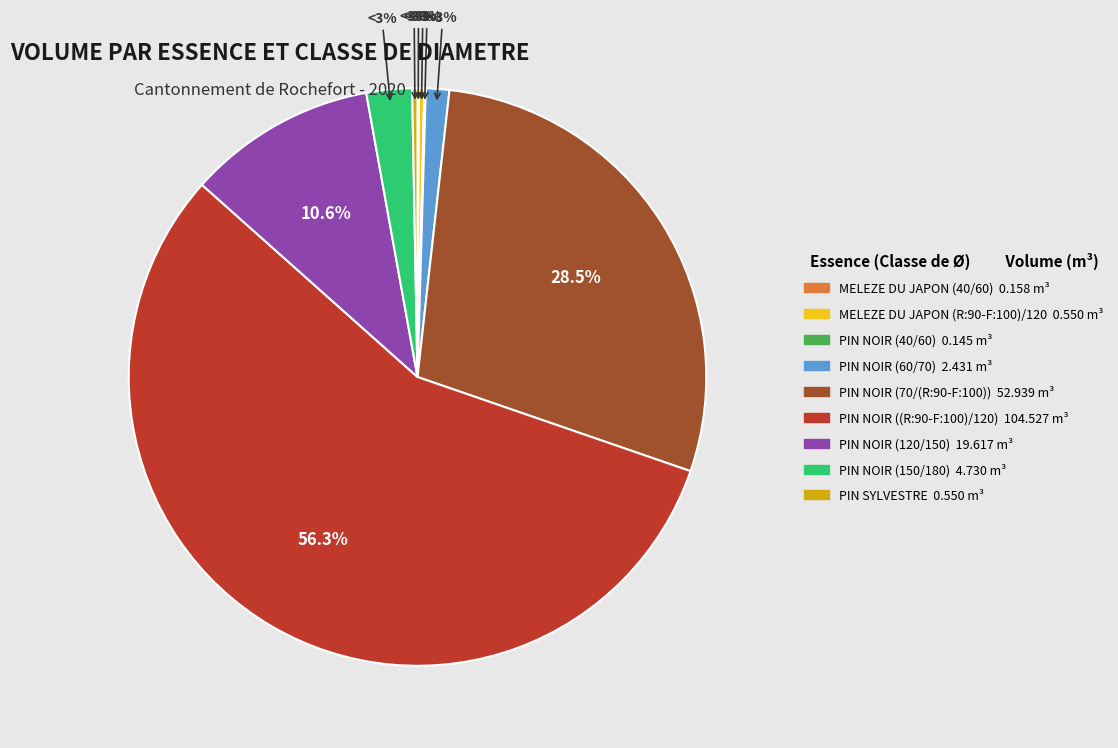

Count the number of slices in the pie.

9